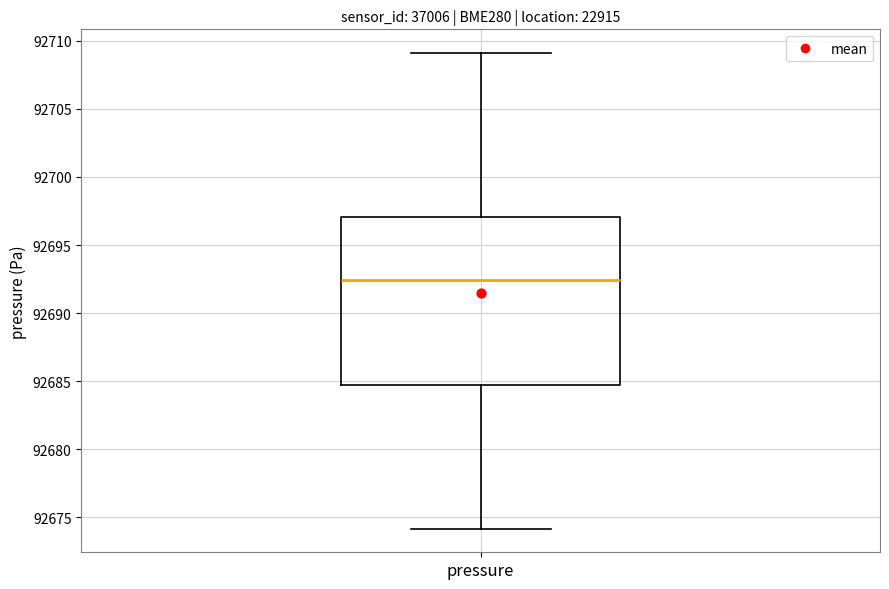

Transcribe this box plot: give where the median line is, the range the box spans, and where the two whiskers end, as read against the y-axis. The values are not printed on the chart, so give them approximately, as read against the axis.

median 92692.5, box 92684.5 to 92697.0, whiskers 92674.0 to 92709.0